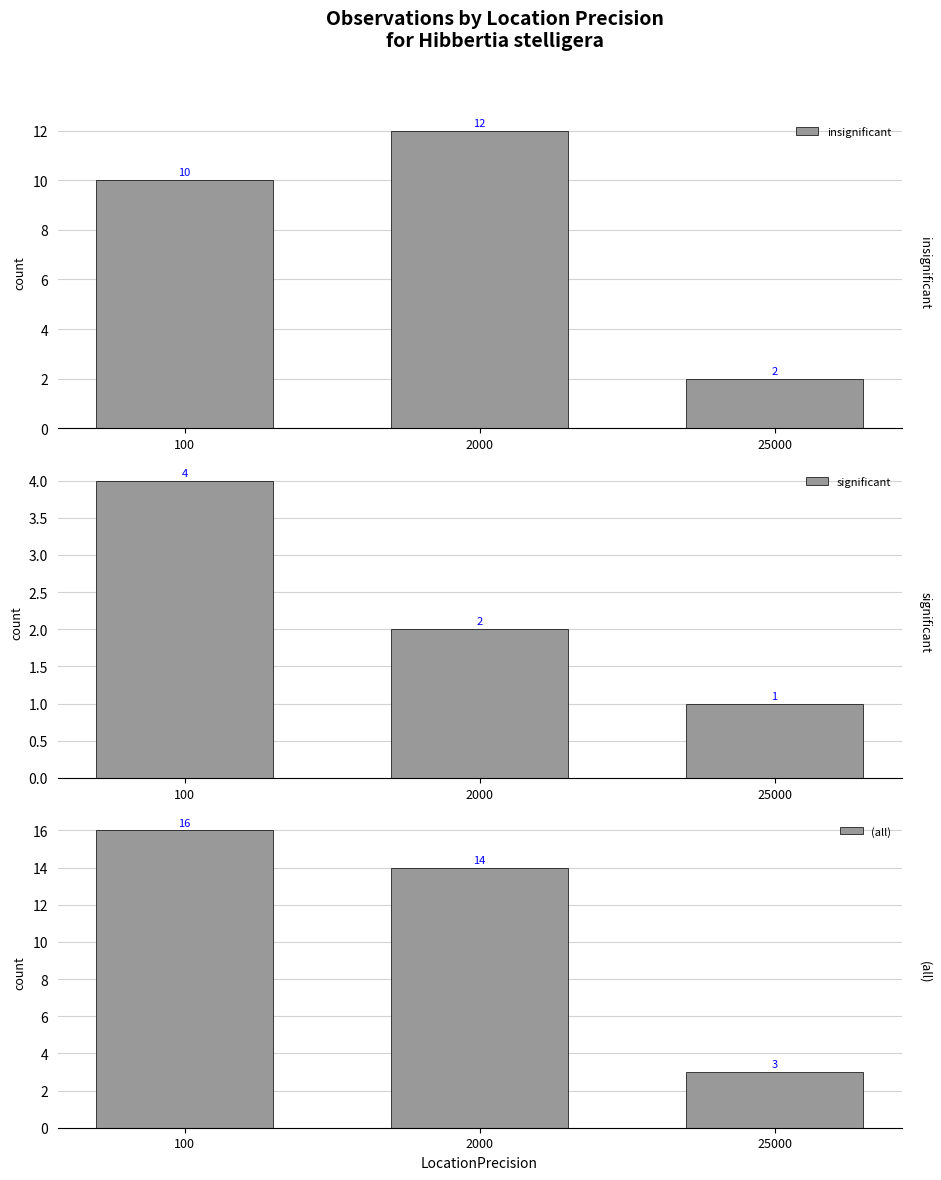

At which category is the sum across all series the highest?

100